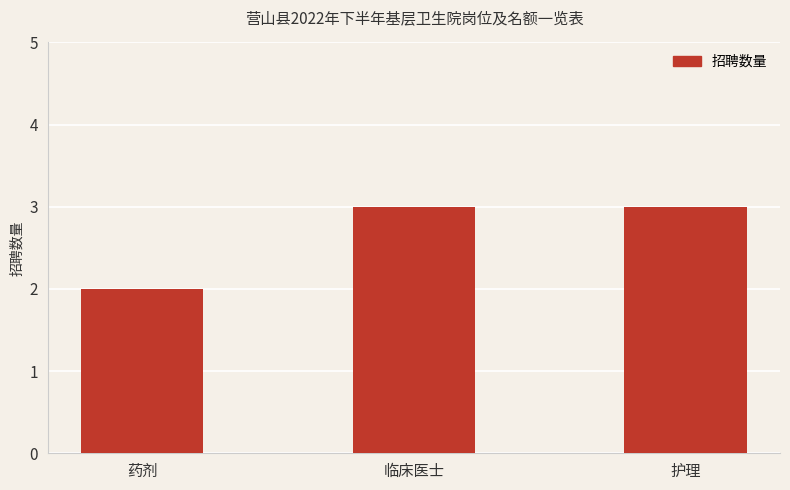

What is the label of the 1st bar from the right?

护理